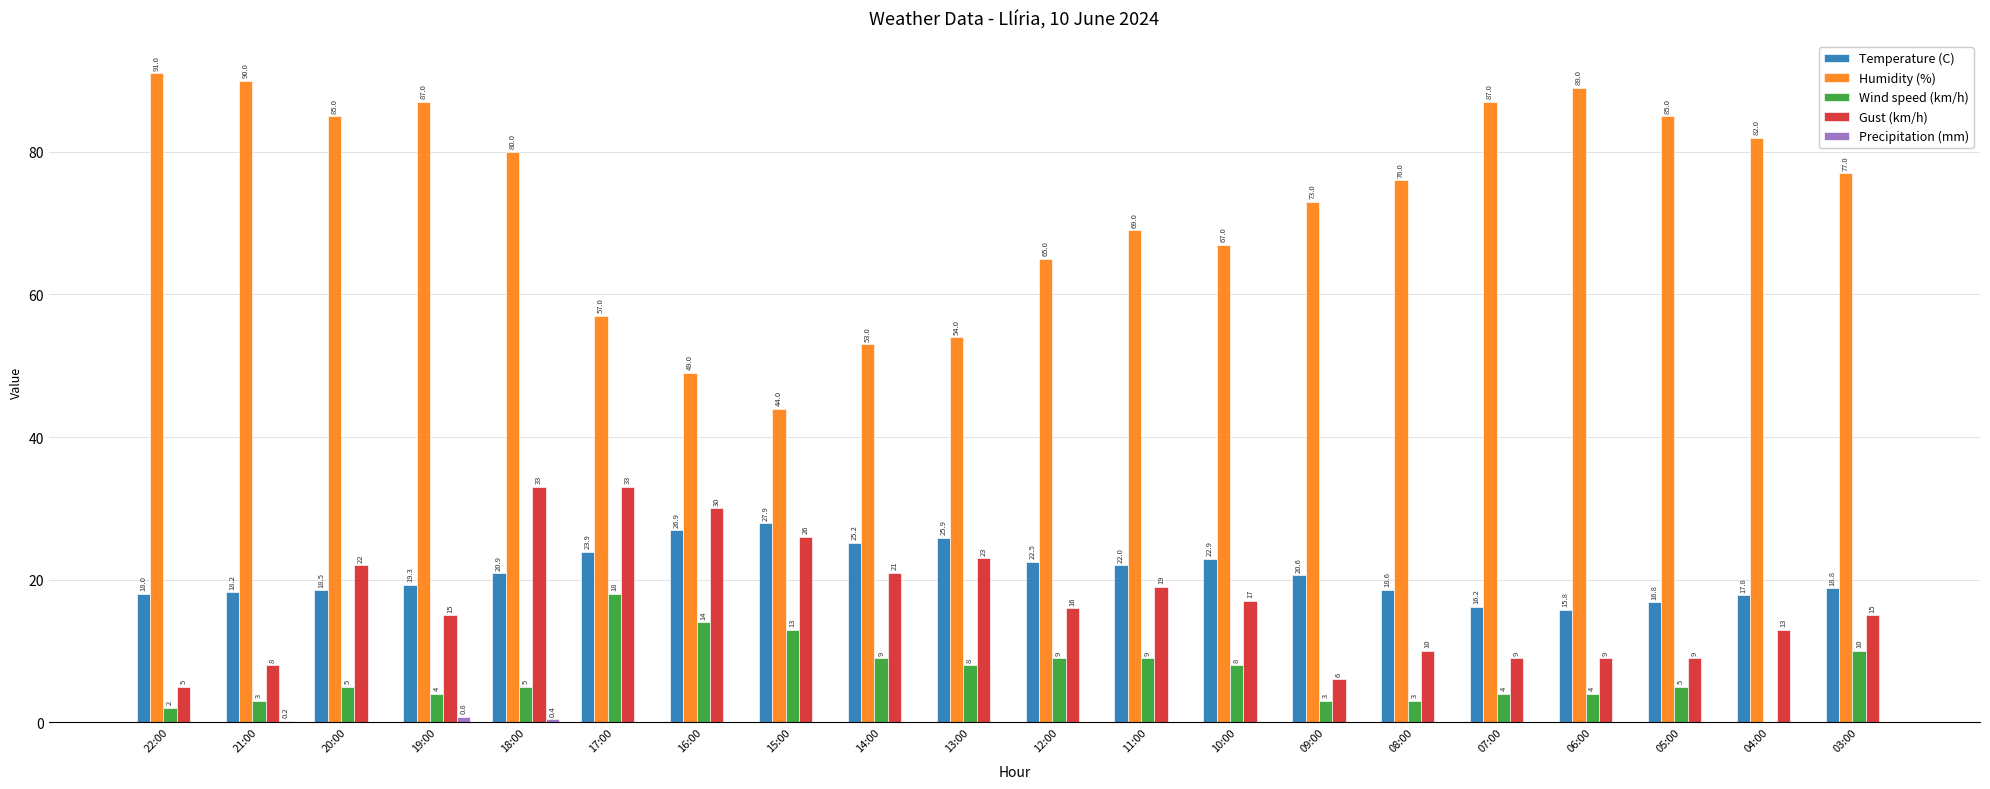

What is the maximum value for Wind speed (km/h)?

18.0